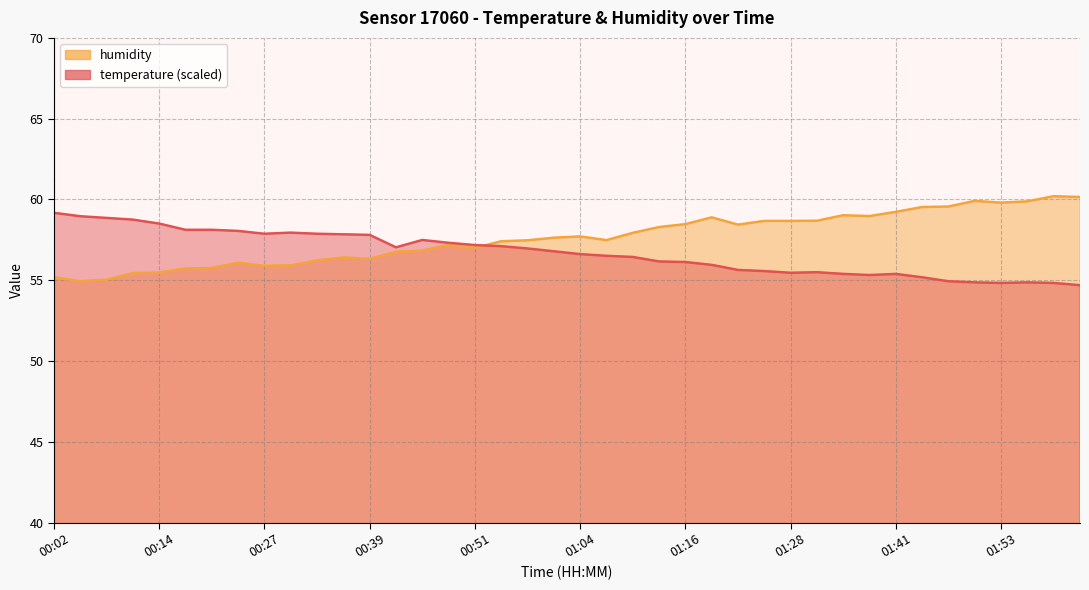

Which series changed the most between 00:36 and 01:16?

humidity